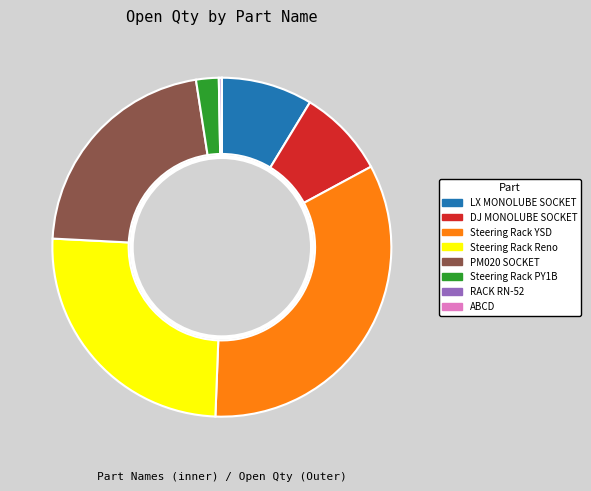

To the nearest percent, what is the difference between the Steering Racks - Reno Nissan and Steering Rack Semi M/c YSD slice percentages?

8%